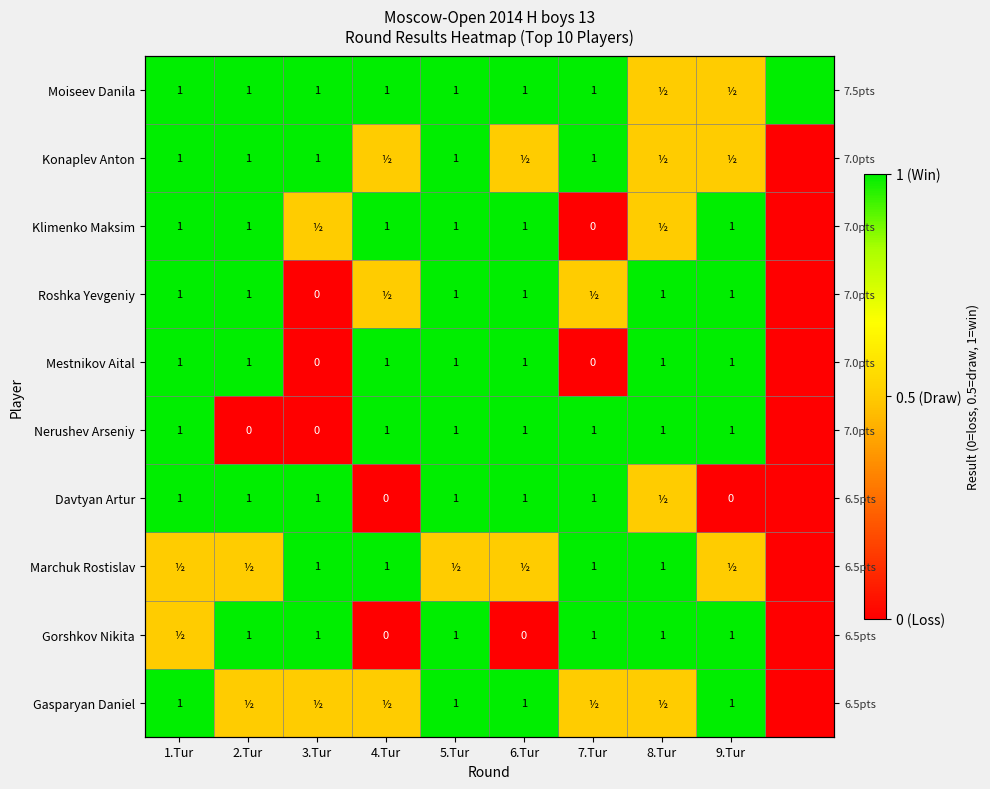

The value of Gasparyan Daniel at 7.Tur is 0.5. True or false?

True